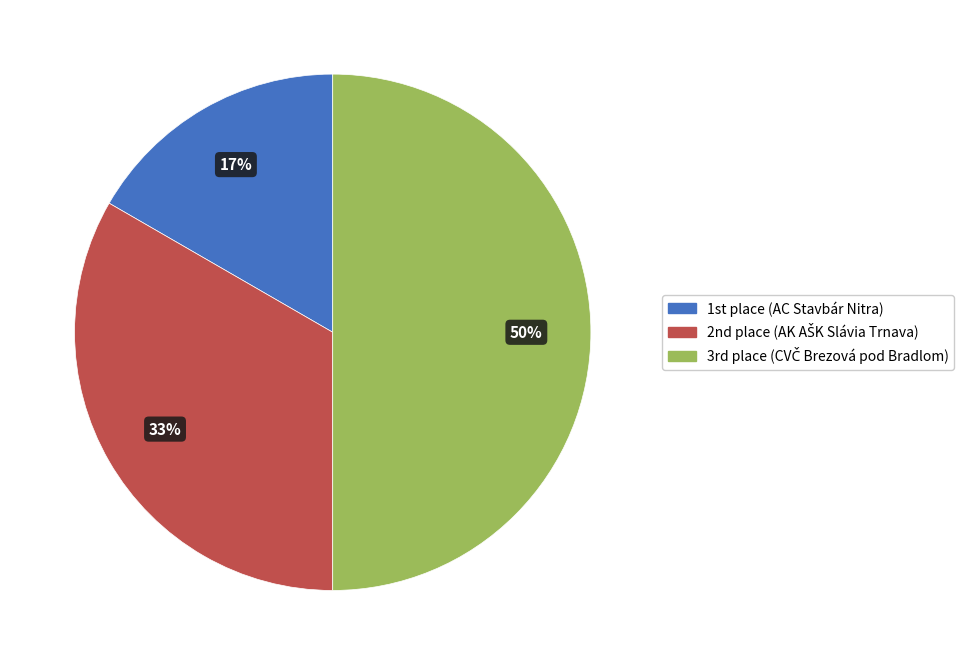

To the nearest percent, what is the average slice percentage?

33%